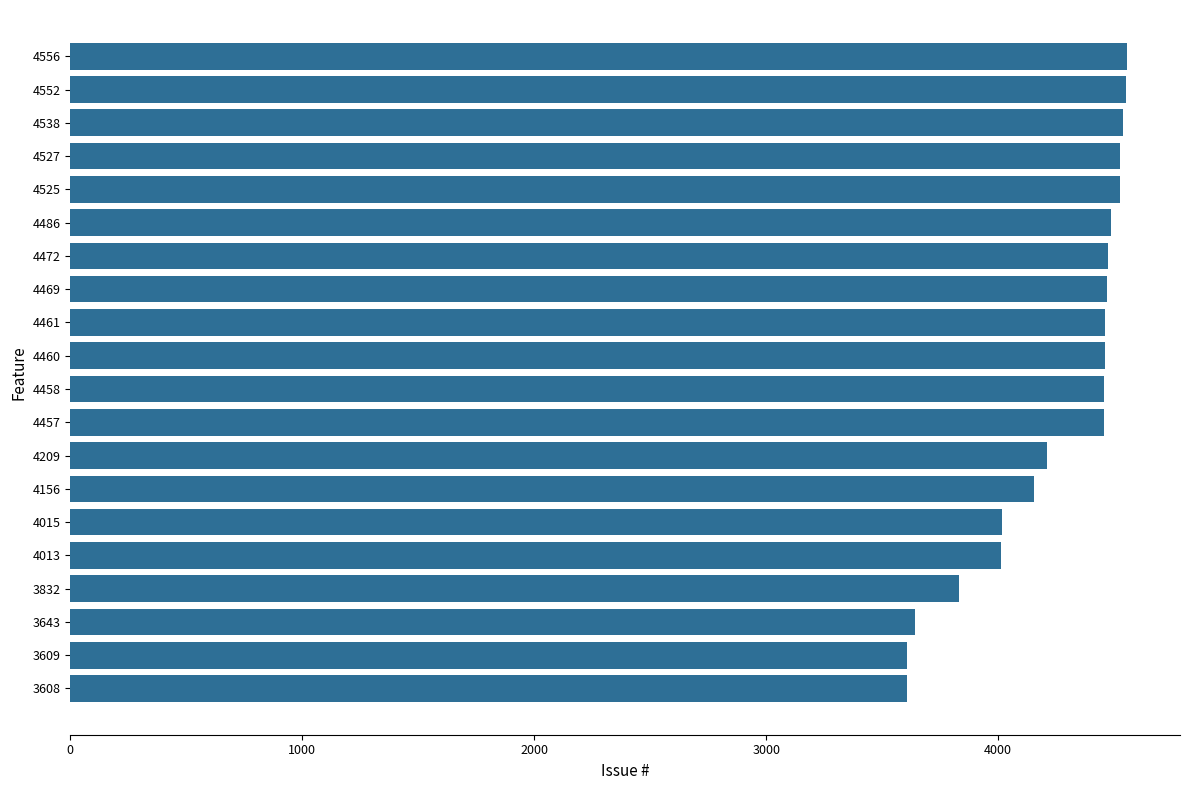

Is it true that the value at 3832 is 3832?

True